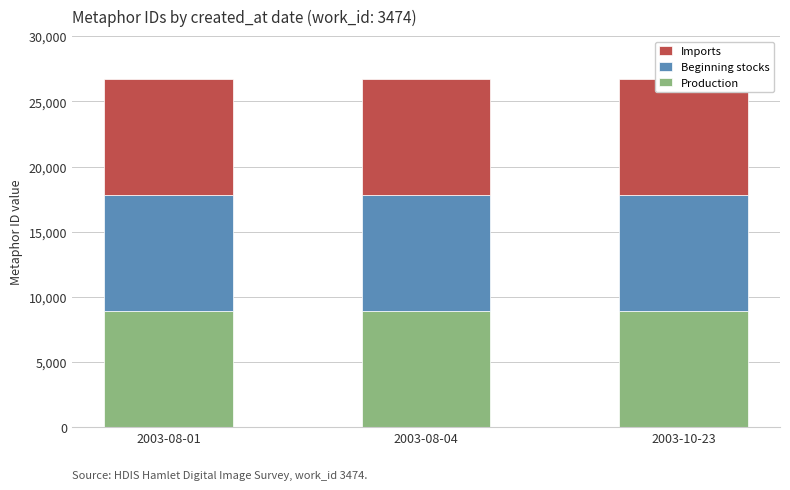

What is the highest value of the Production series?

8925